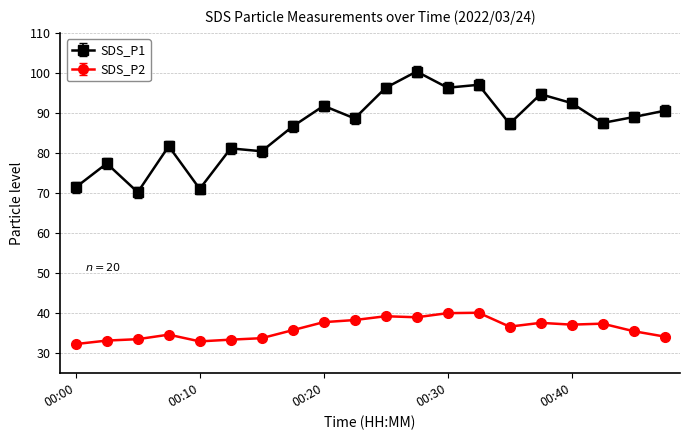

What is the average value of the SDS_P1 series?

86.6